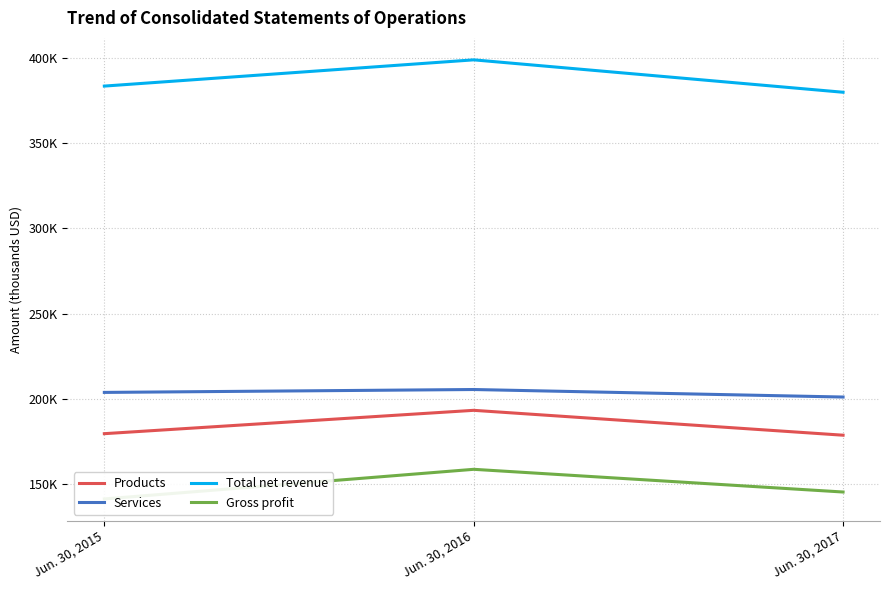

How many values in the Total net revenue series are below 383414?

1